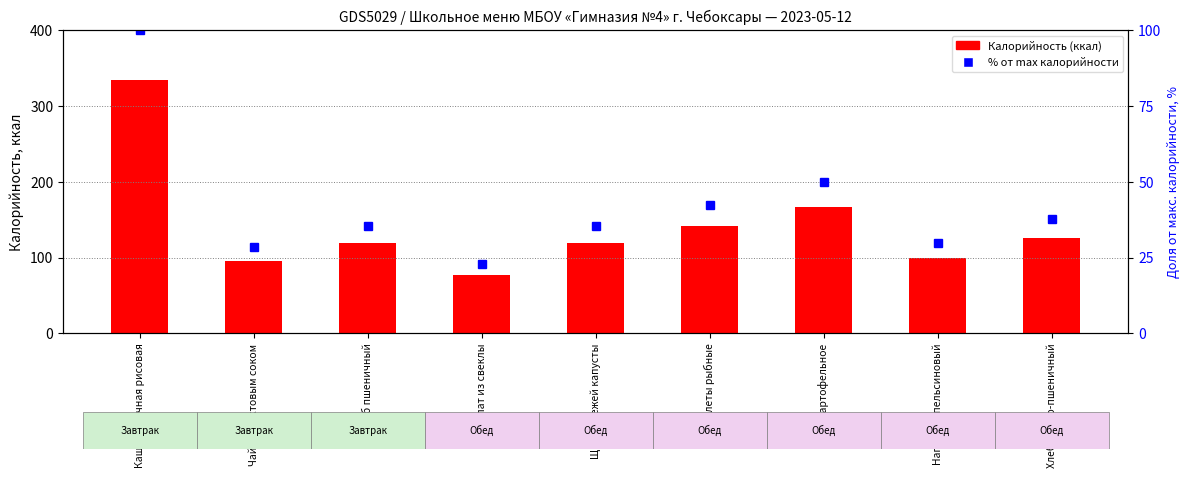

How many distinct data groups are displayed?

2